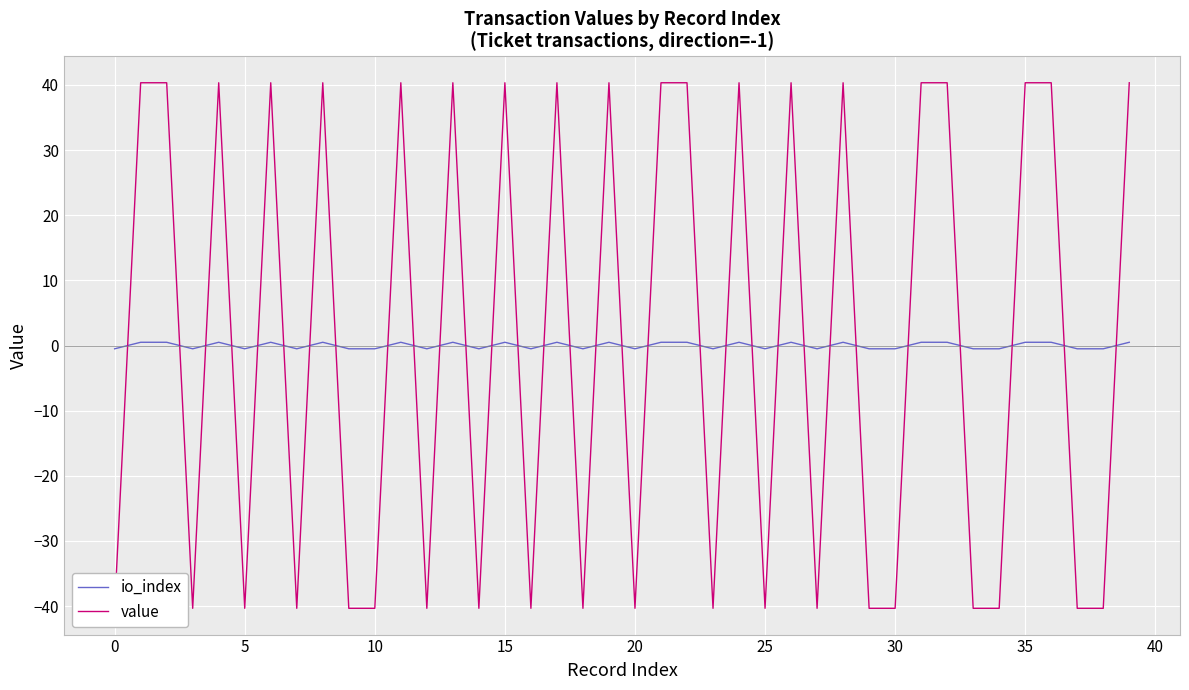

How many lines are shown in the chart?

2